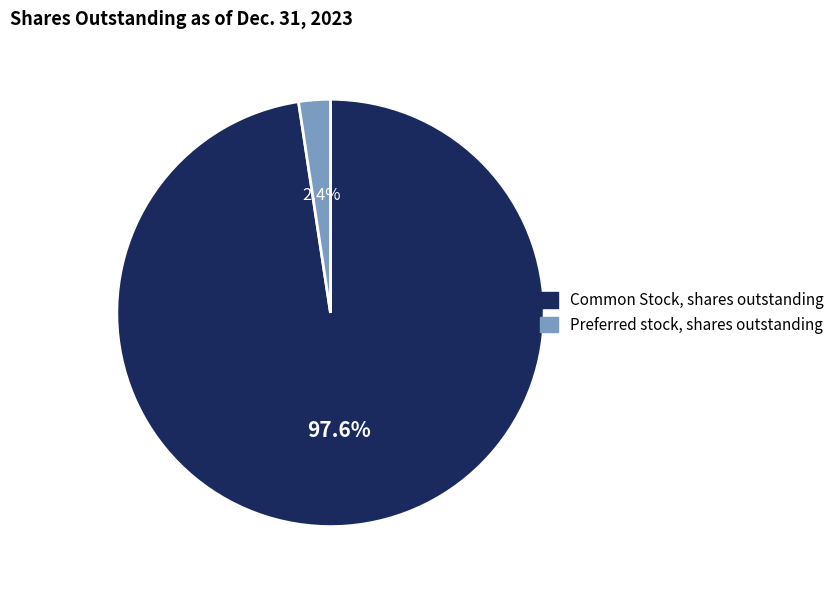

Which slice represents more than half of the pie?

Common Stock, shares outstanding